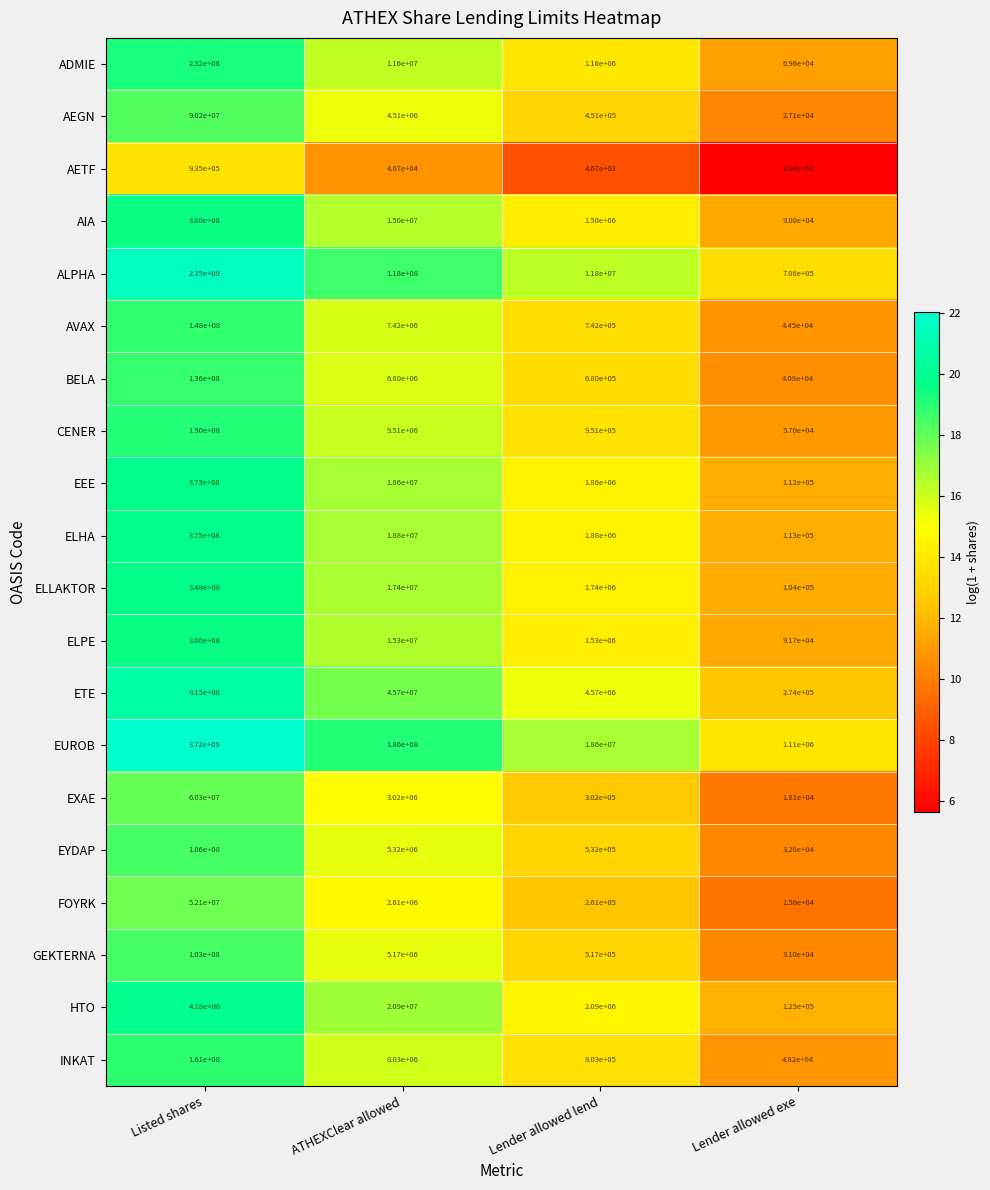

Which series has the widest spread of values?

EUROB